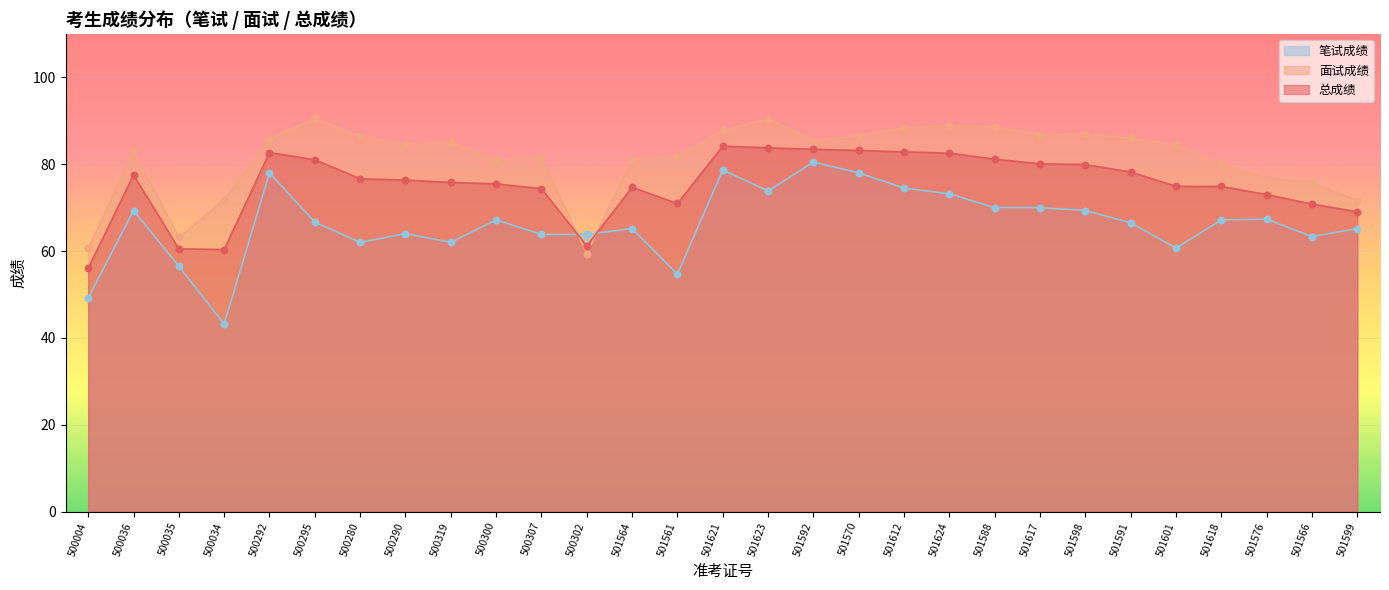

Which series contains the highest Y value?

面试成绩